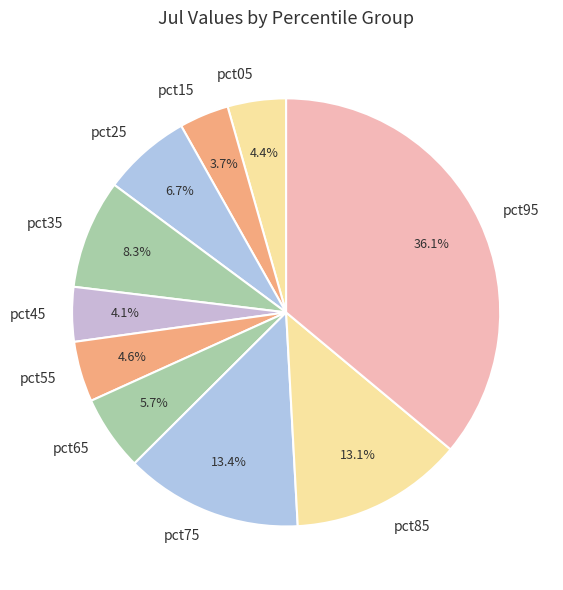

To the nearest percent, what is the difference between the largest and smallest slice percentages?

32%